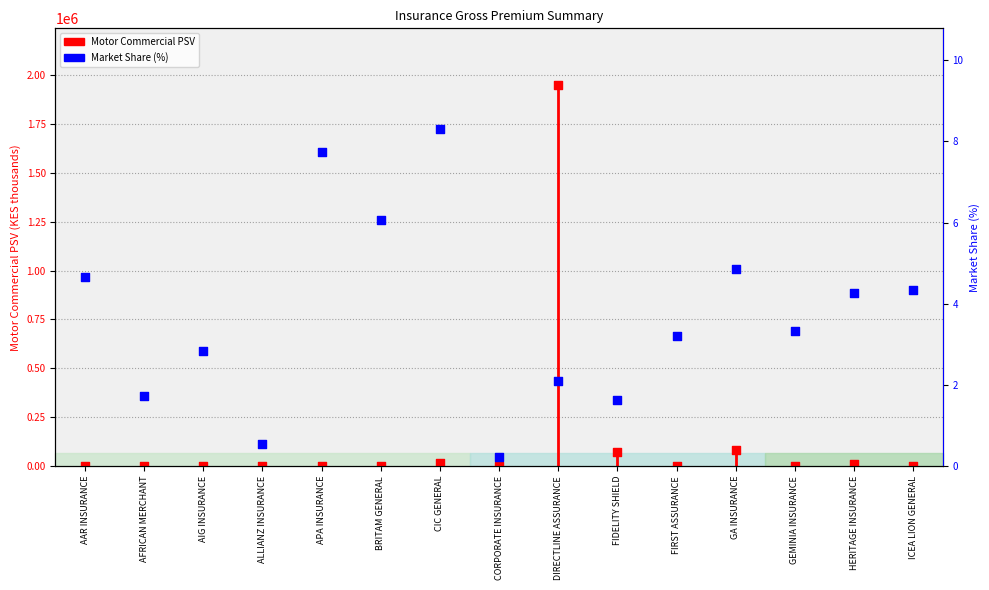

Which series has the widest spread of Y values?

Motor Commercial PSV